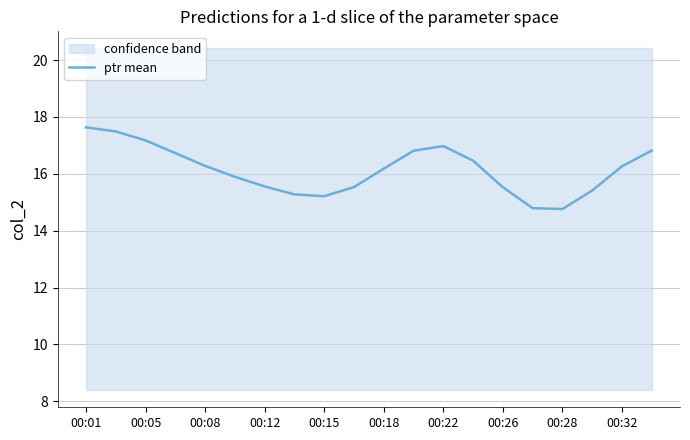

The value of ptr mean at 00:28 is 14.8. True or false?

True